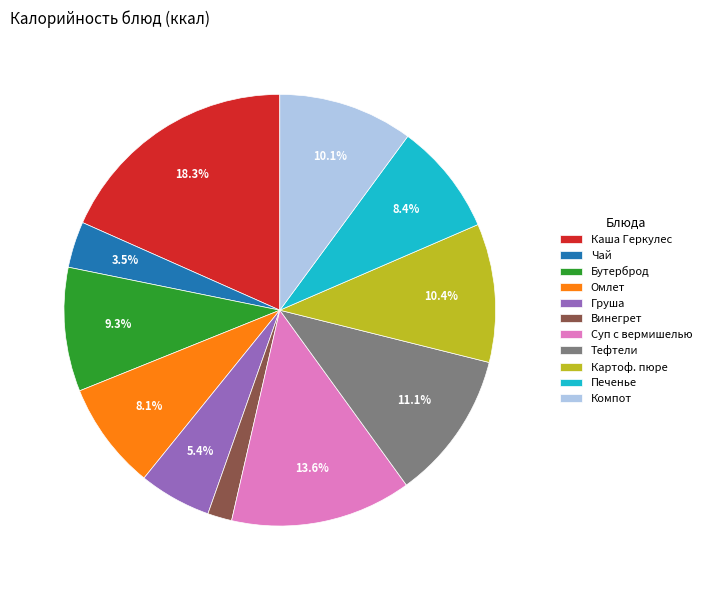

To the nearest percent, what is the average slice percentage?

9%